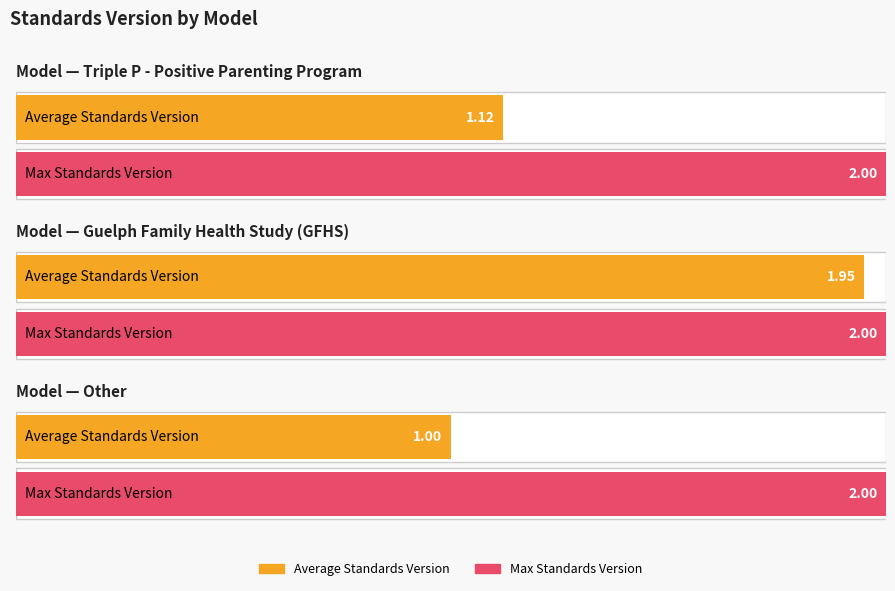

What is the label of the 2nd bar from the right?

Guelph Family Health Study (GFHS)